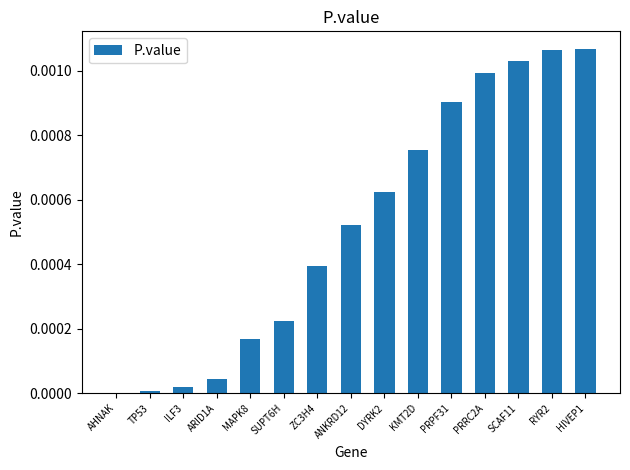

The value at ZC3H4 is 0.0. True or false?

True